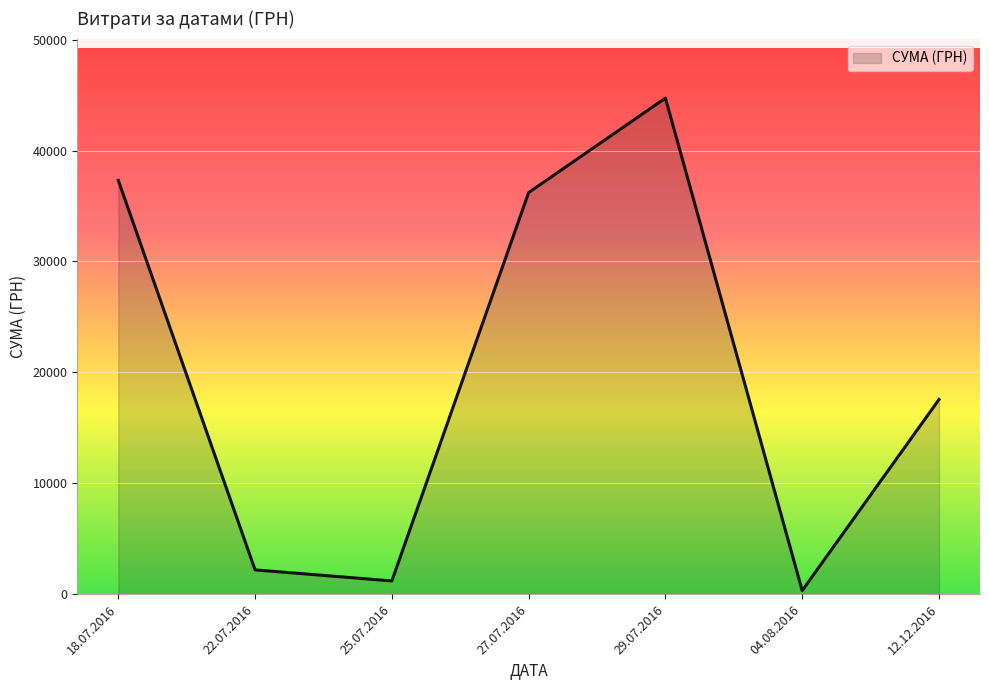

Does the chart have visible grid lines?

Yes